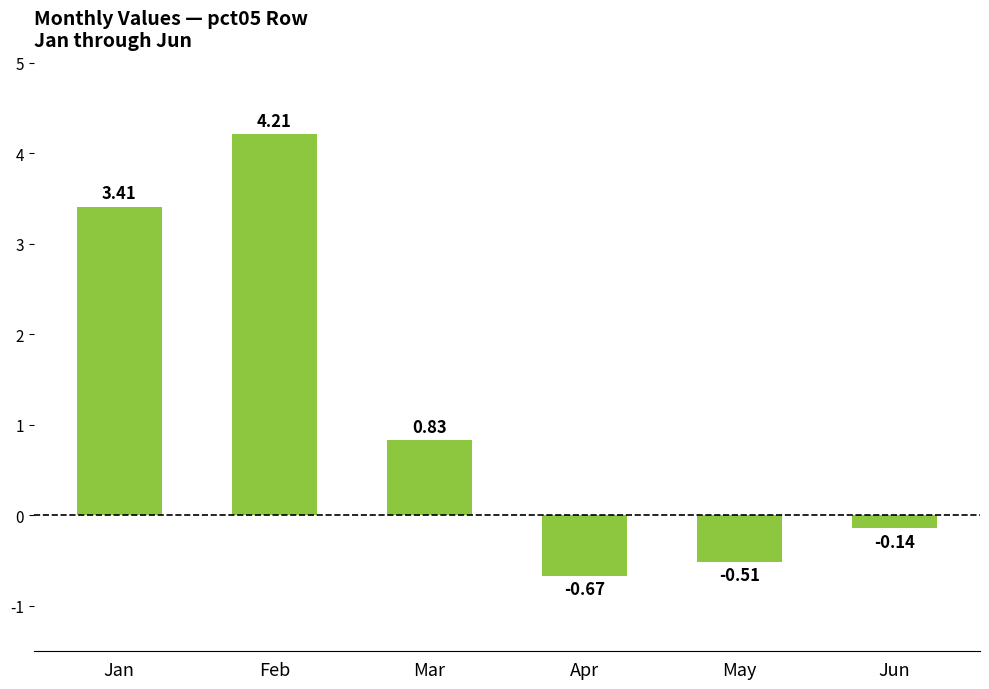

Rank the categories by value from highest to lowest.

Feb, Jan, Mar, Jun, May, Apr